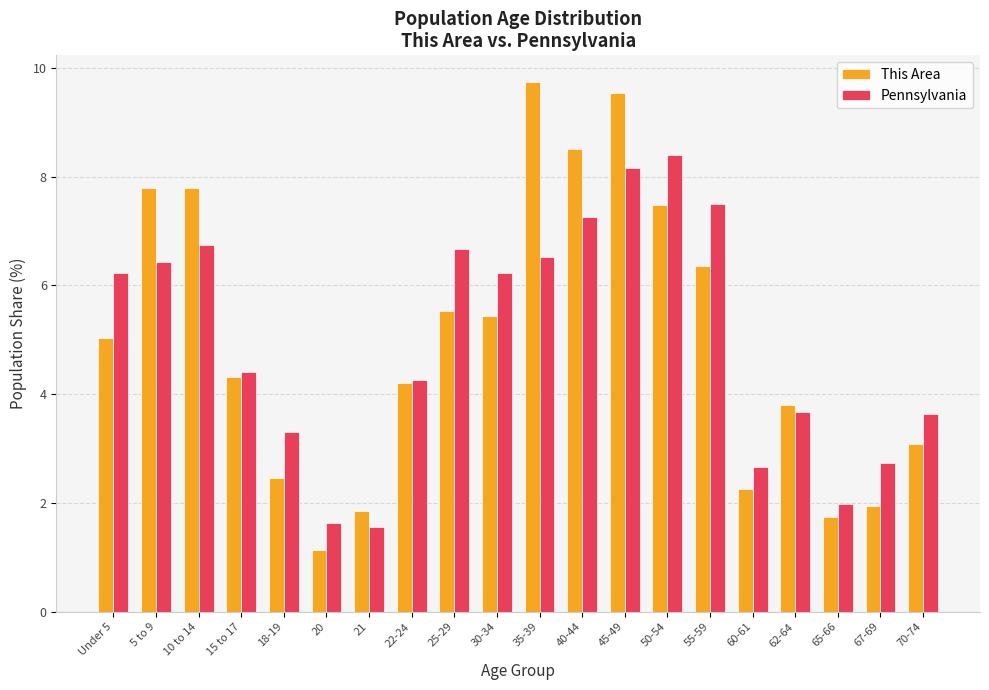

How many bars are there in each group?

2